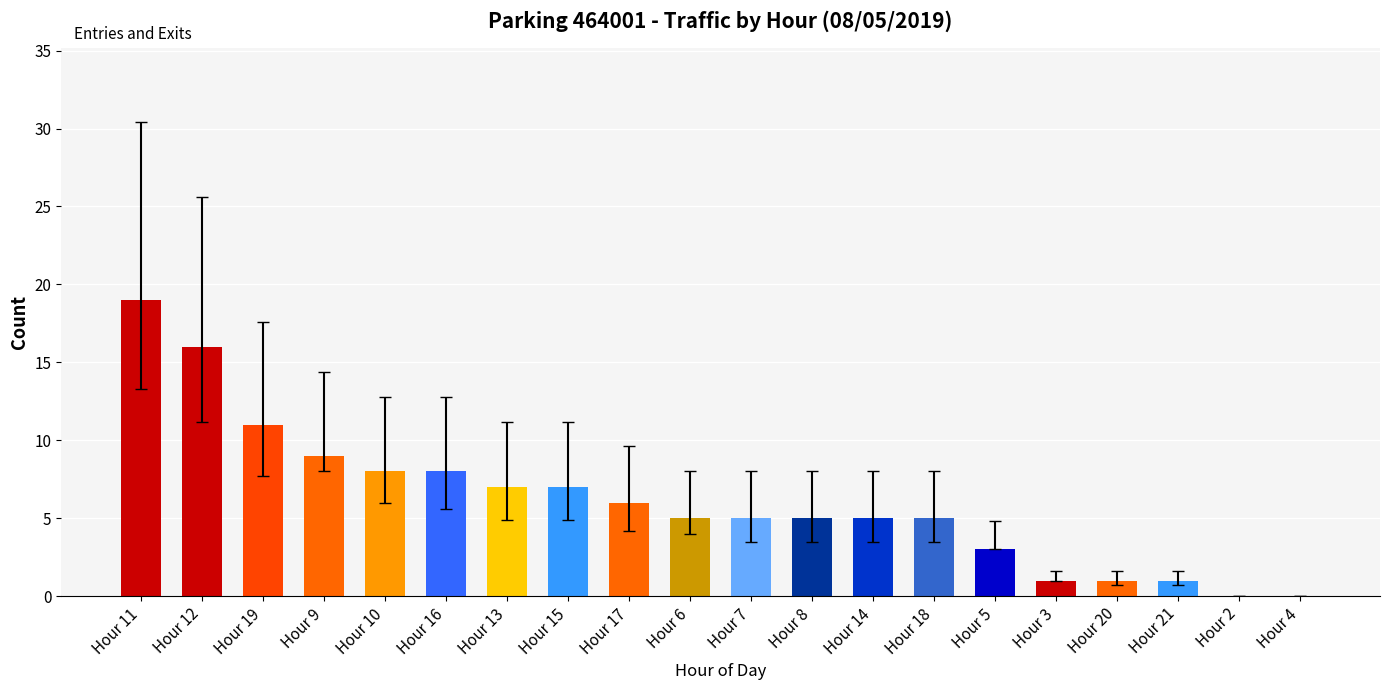

What is the sum of all values?

122